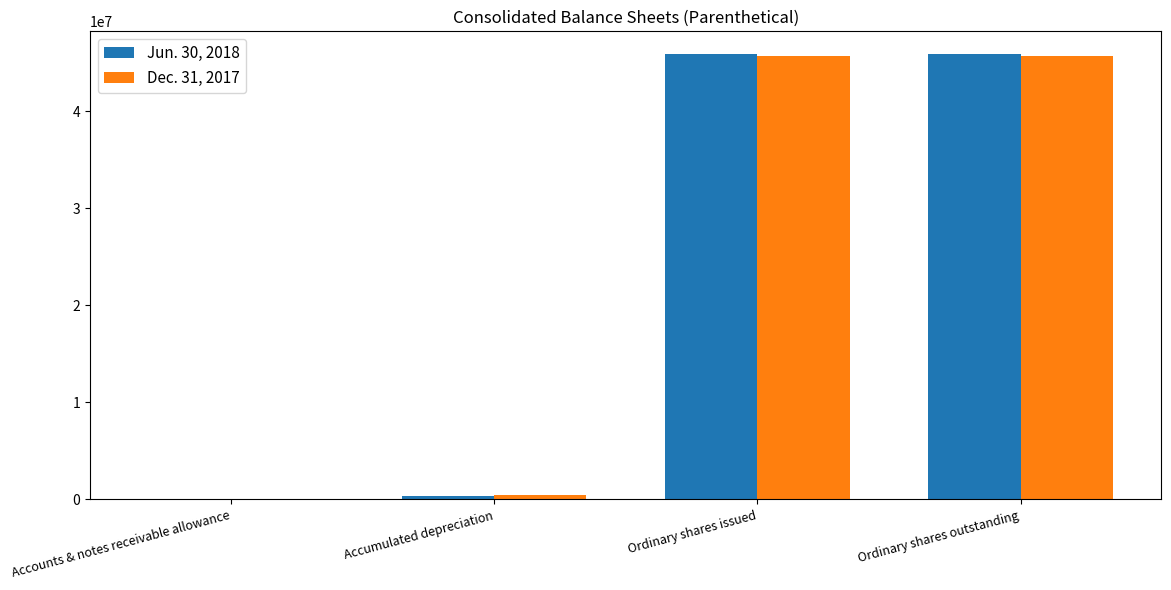

What is the greatest value displayed?

45935415